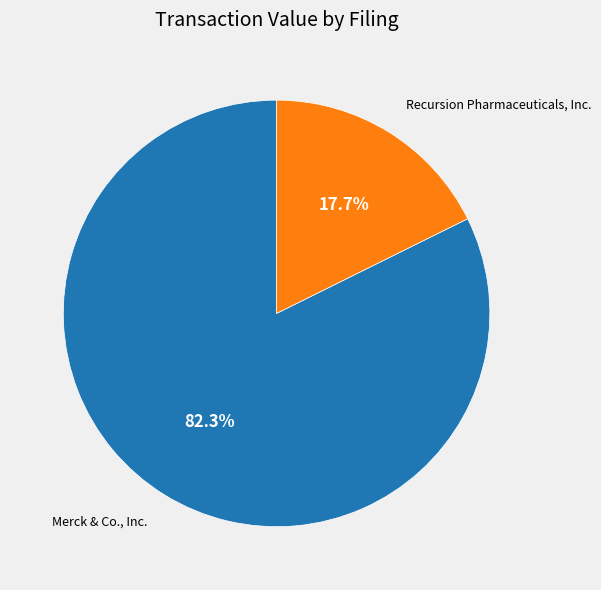

Is there a majority slice in this chart?

Yes